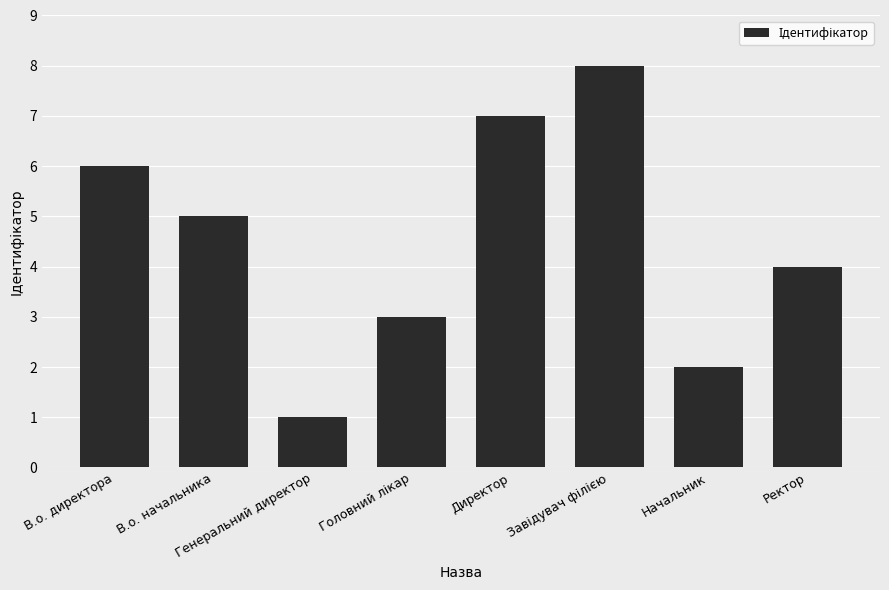

What is the value of the 5th bar from the left?

7